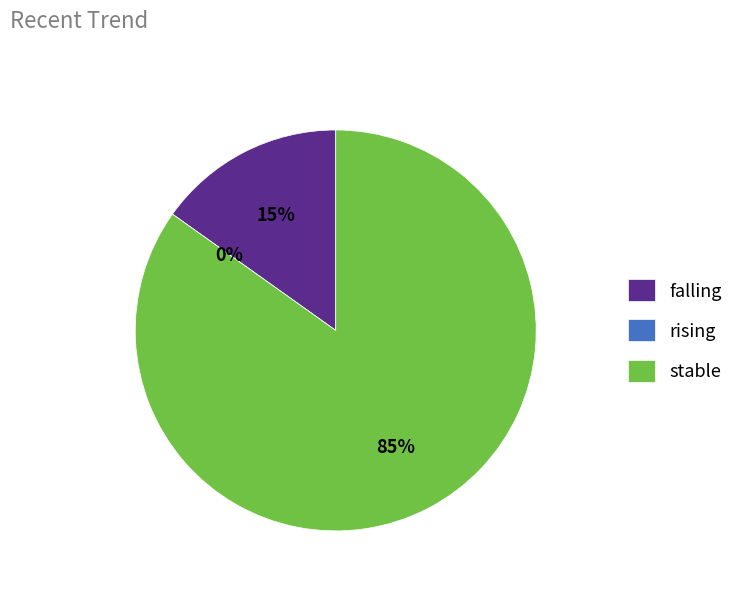

Is there any slice that represents more than half of the pie?

Yes